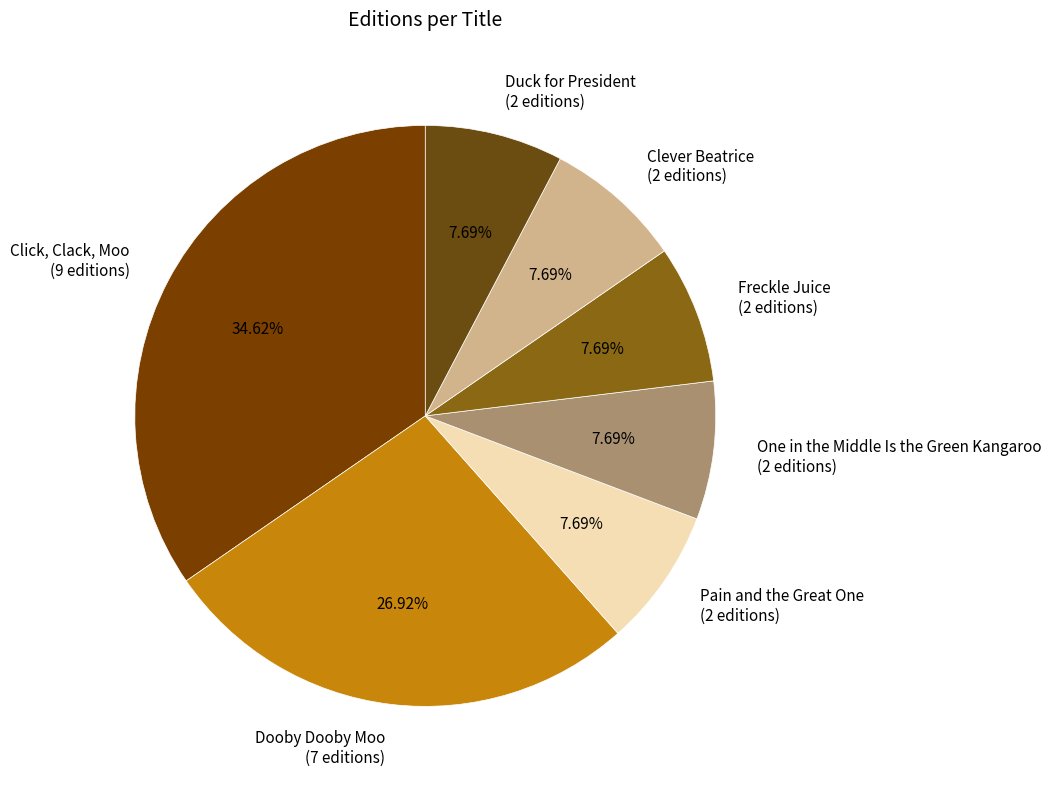

How much of the chart is everything except One in the Middle Is the Green Kangaroo?

92.3%